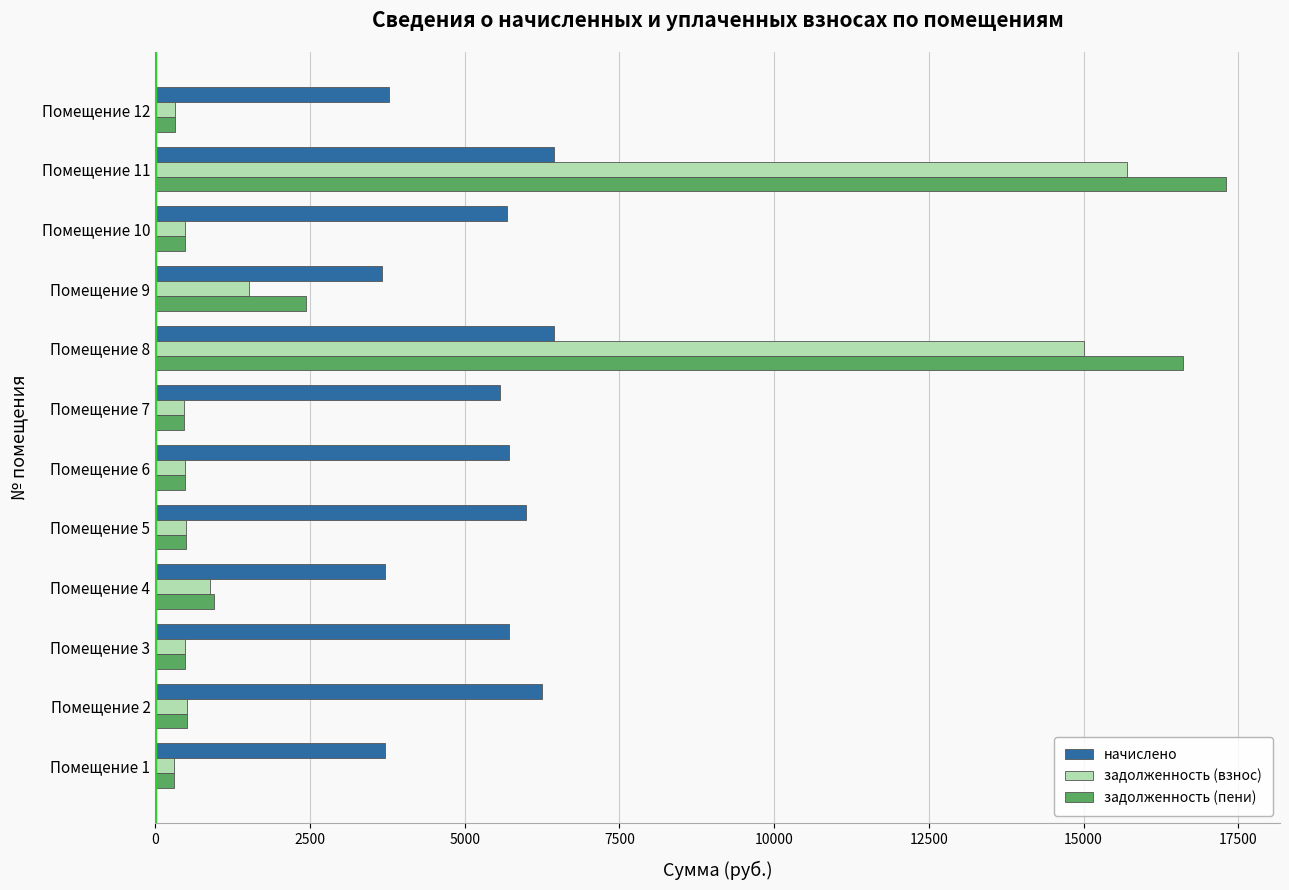

Where is задолженность (взнос) nearest to the value 8003?

Помещение 9